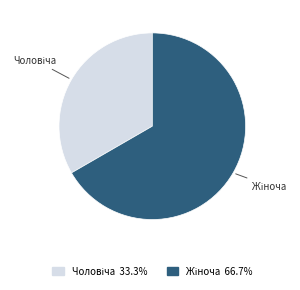

Is there any slice that represents more than half of the pie?

Yes